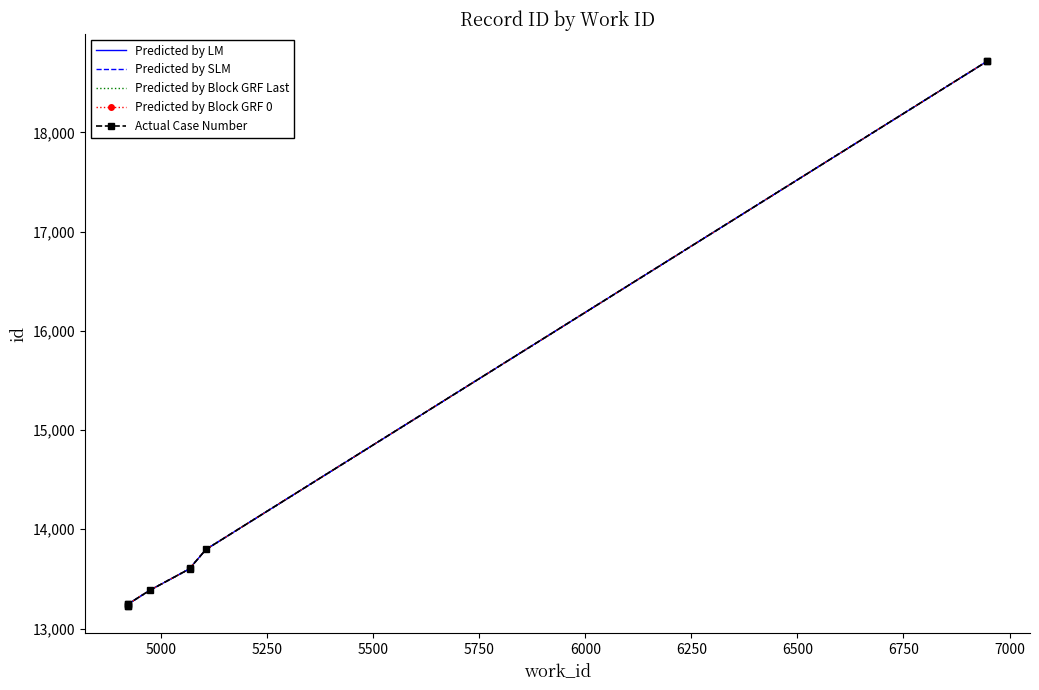

What is the total value across all series at 5750?

66930